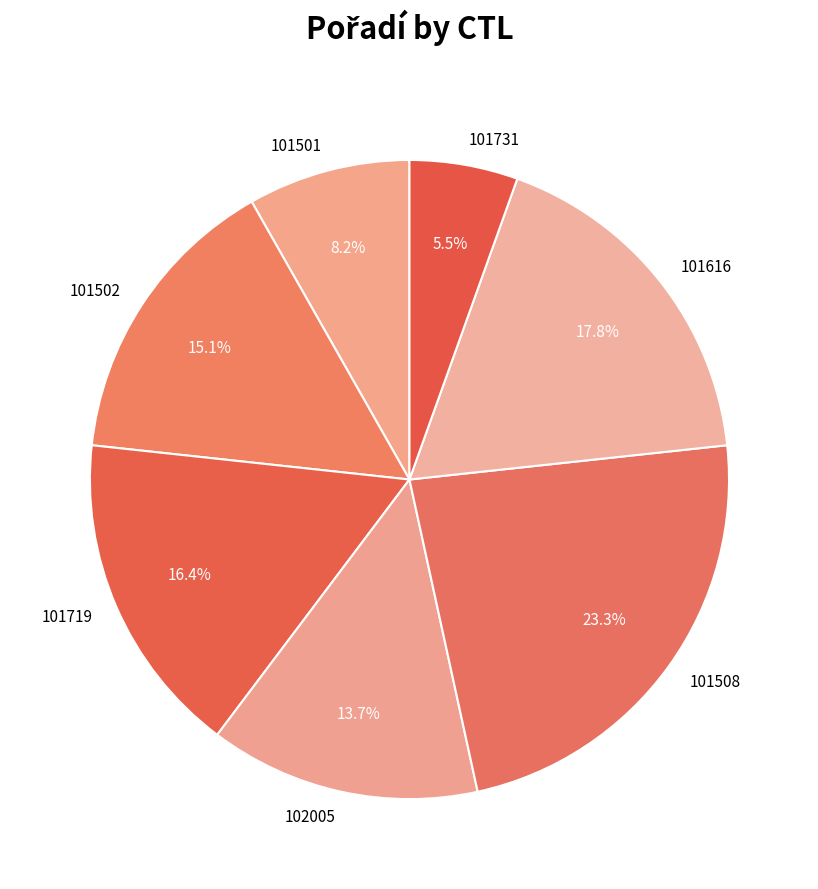

Is it true that 101502 is 15% of the pie?

True